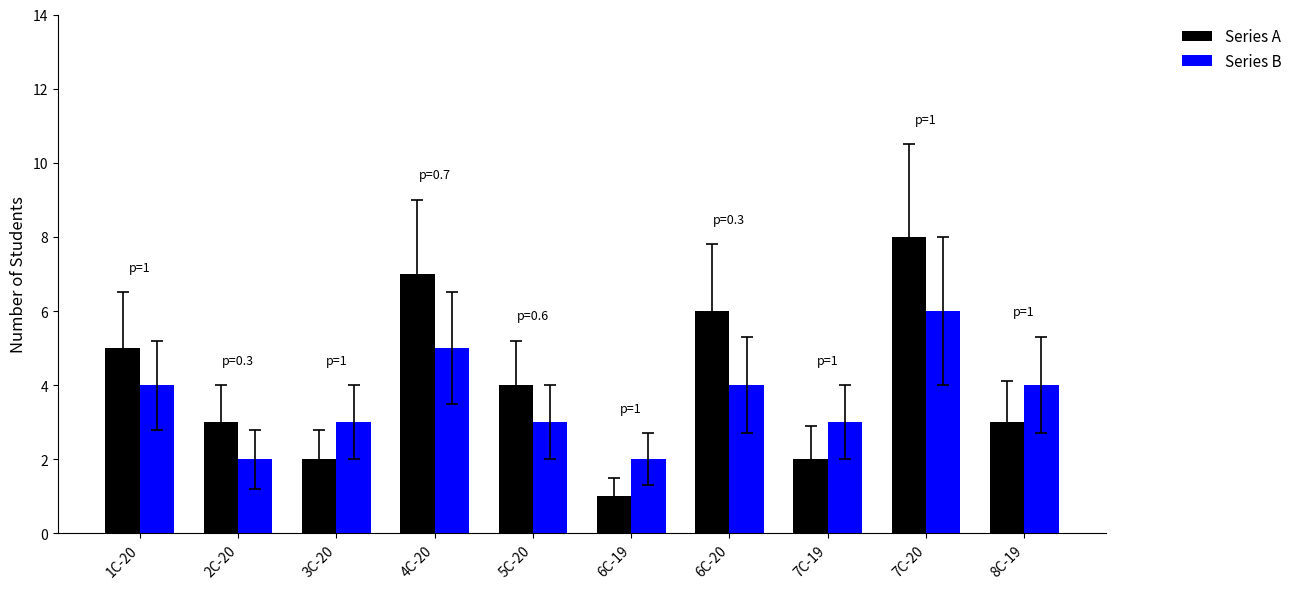

True or false: Series A has a value of 3 at 7C-19.

False